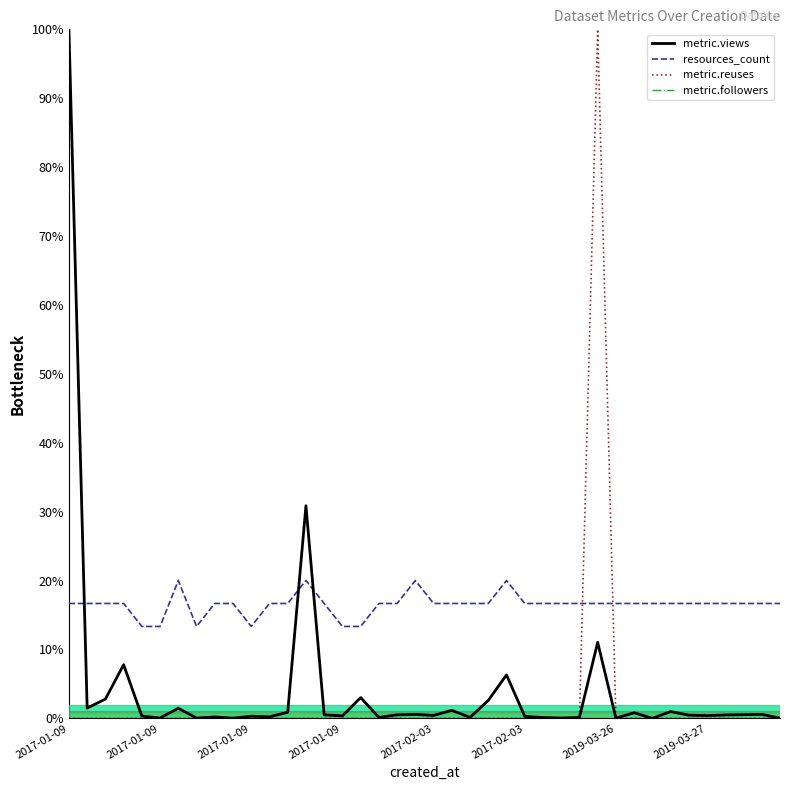

Which series has the largest total across all categories?

resources_count